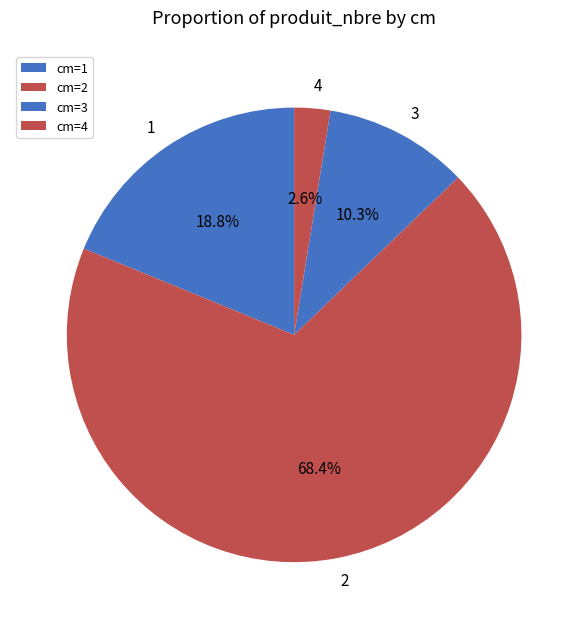

Rank the categories by value from highest to lowest.

cm=2, cm=1, cm=3, cm=4